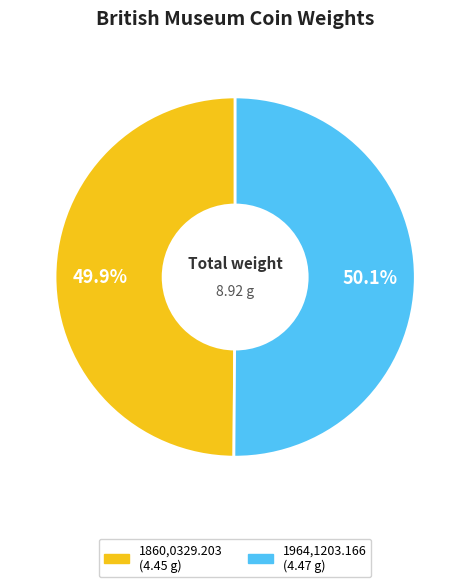

What percentage is the 1860,0329.203 slice, to the nearest percent?

50%